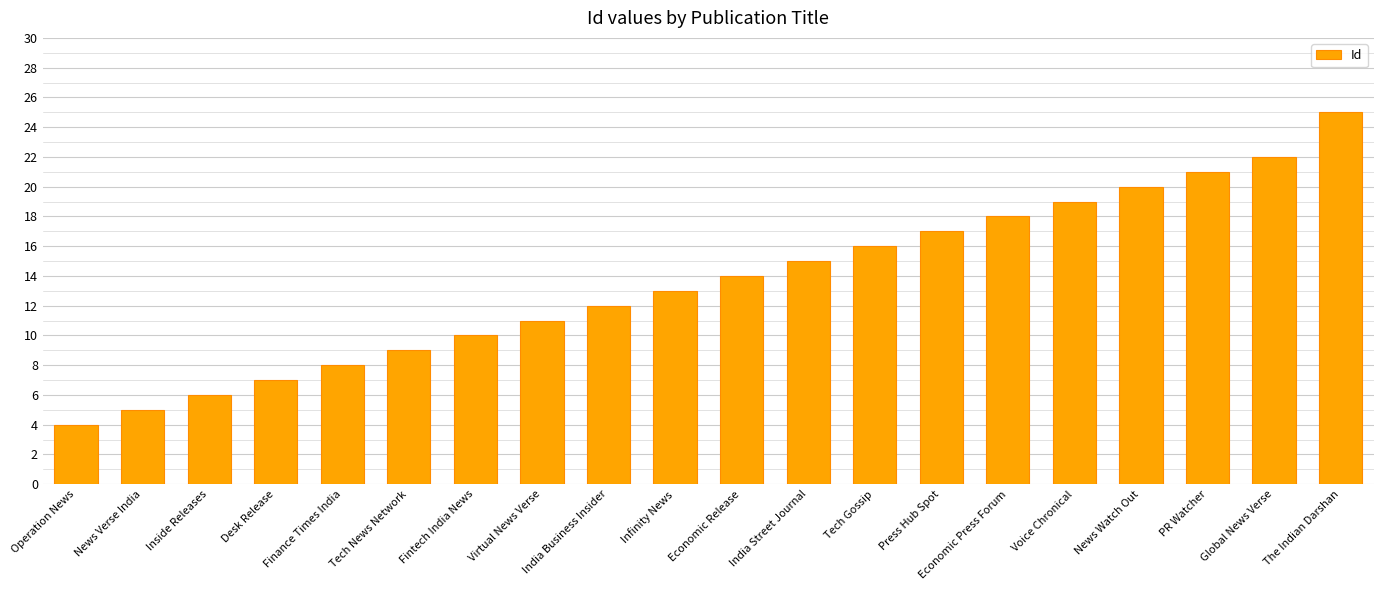

The value at Infinity News is 22. True or false?

False